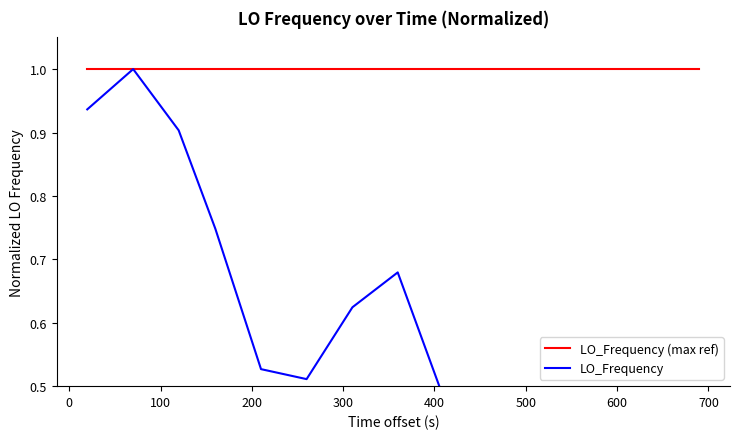

List the series in order of their peak value, highest first.

LO_Frequency (max ref), LO_Frequency